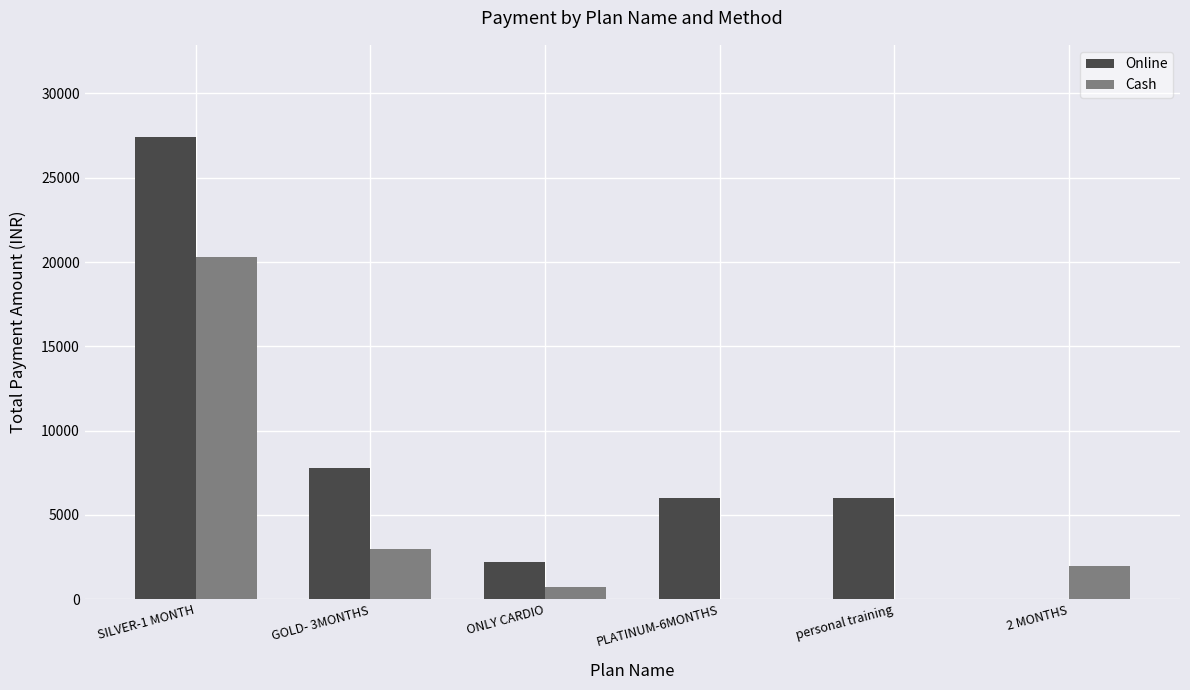

The value of Cash at PLATINUM-6MONTHS is -6900. True or false?

False